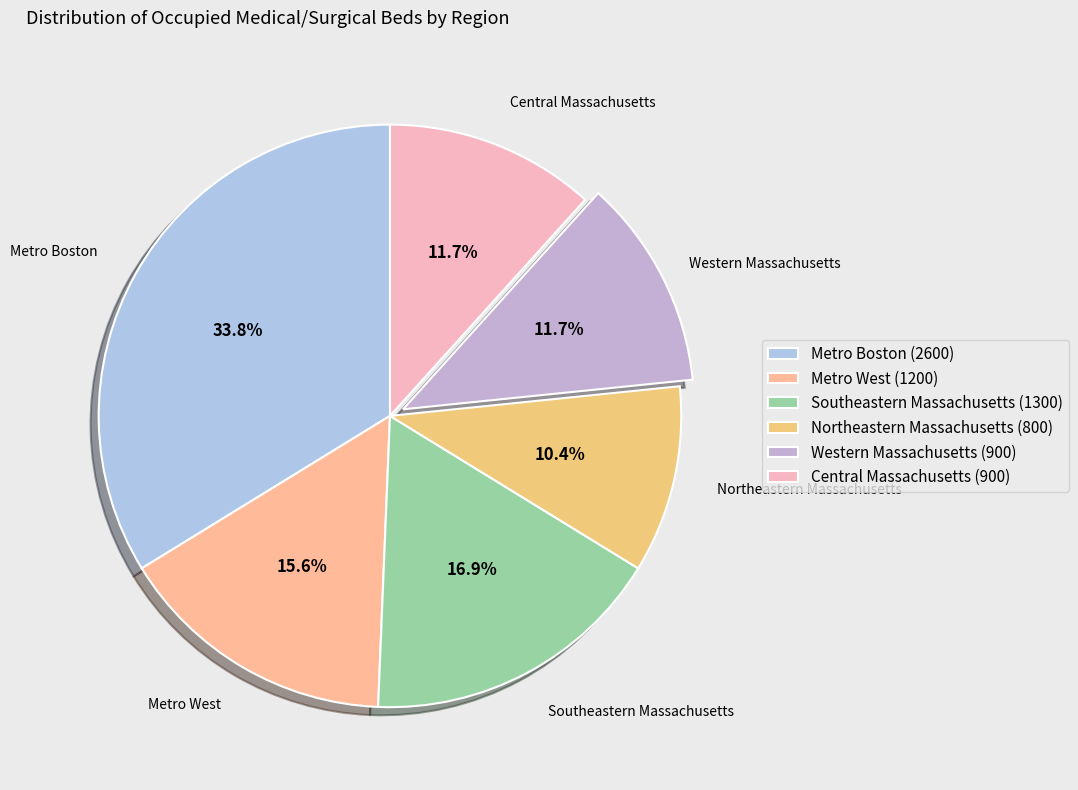

What is the smallest slice in the pie chart?

Northeastern Massachusetts